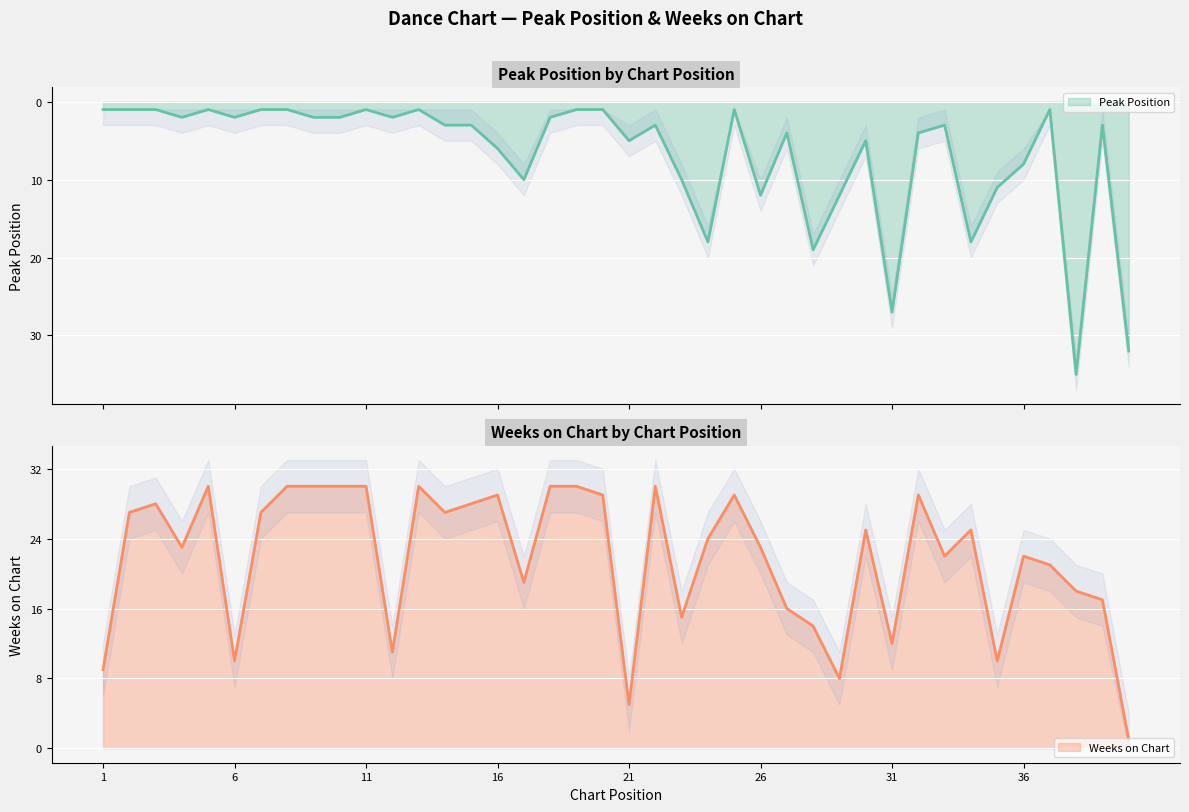

How many lines are shown in the chart?

2